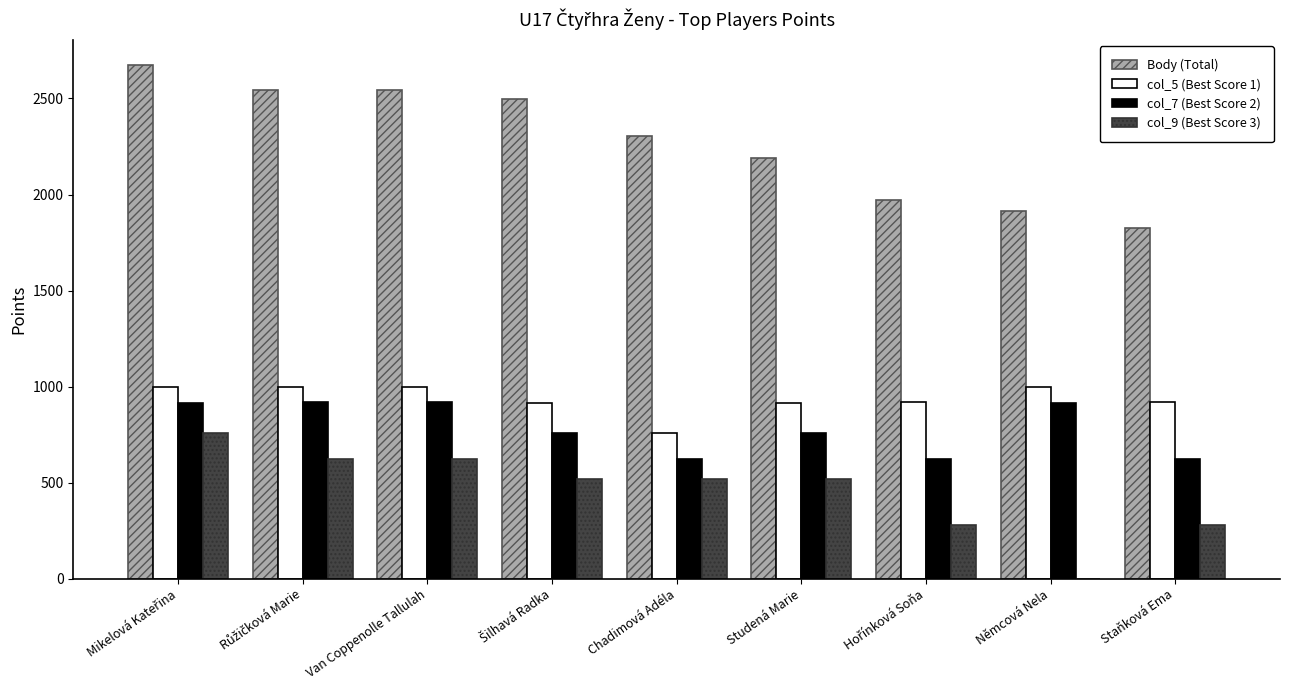

Is the value of Body (Total) at Chadimová Adéla greater than the value of col_5 (Best Score 1) at Staňková Ema?

Yes